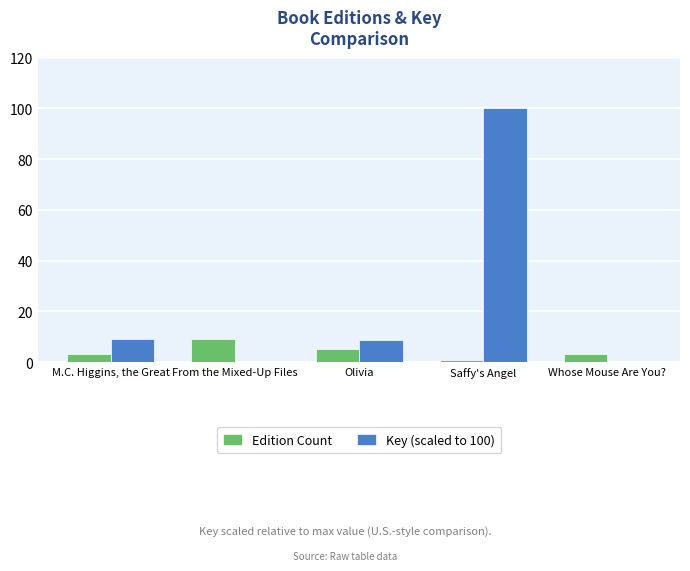

What is the sum of all Key (scaled to 100) values?

117.8